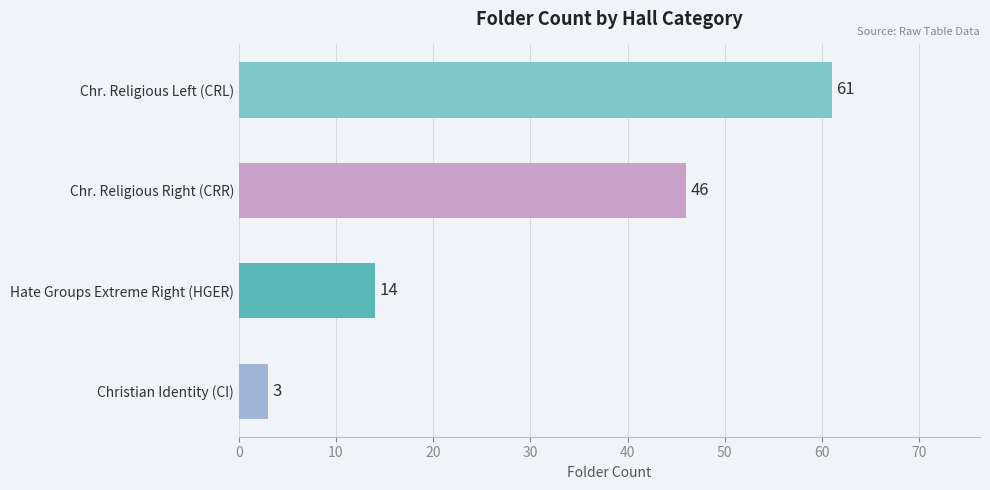

Which has a higher value, Christian Identity (CI) or Hate Groups Extreme Right (HGER)?

Hate Groups Extreme Right (HGER)